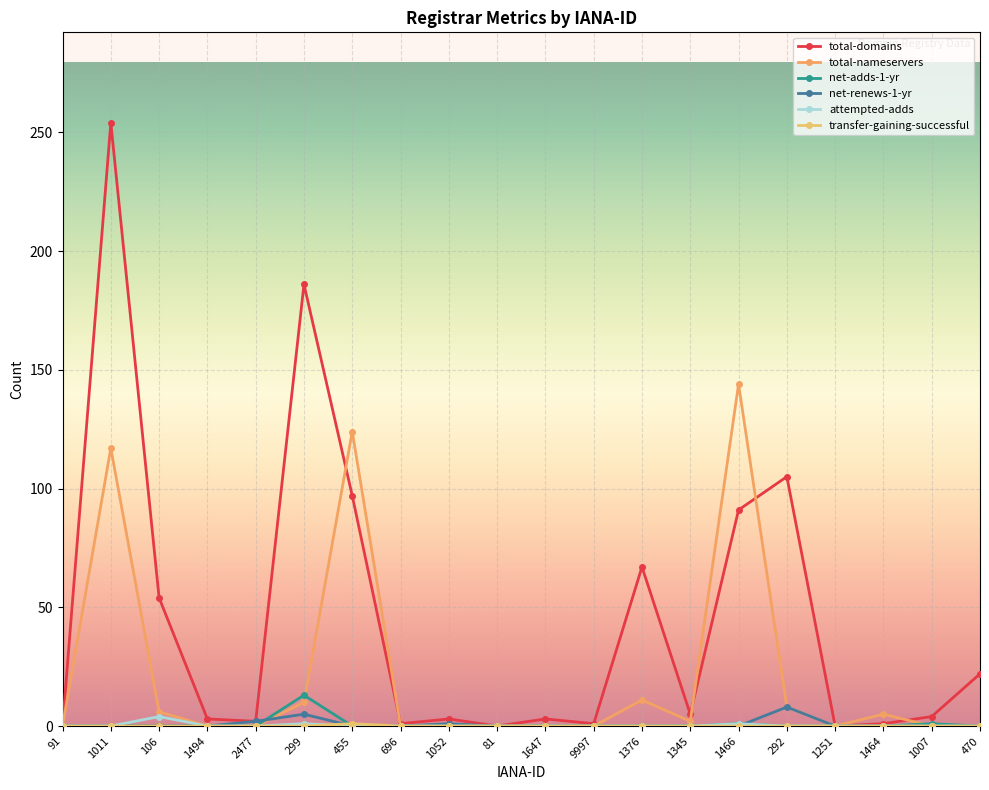

Which series changed the most between 299 and 1464?

total-domains